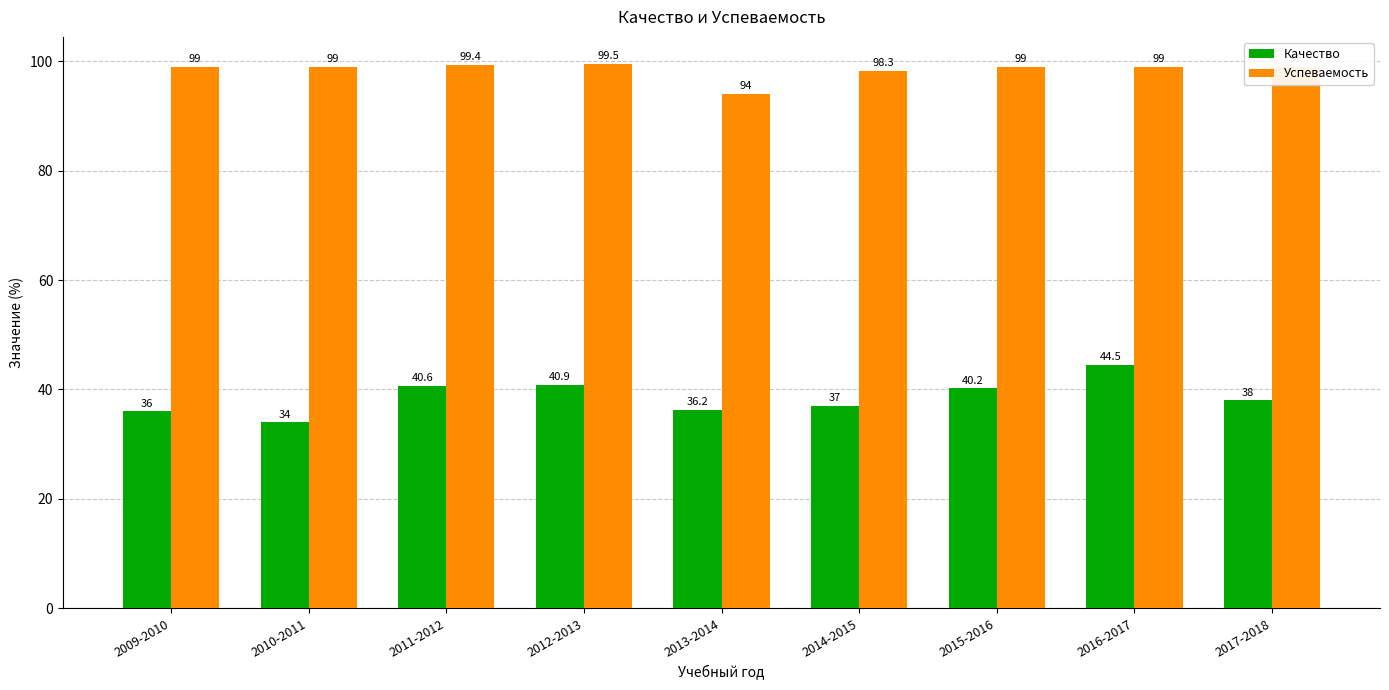

What are all the series names shown in the legend?

Качество, Успеваемость